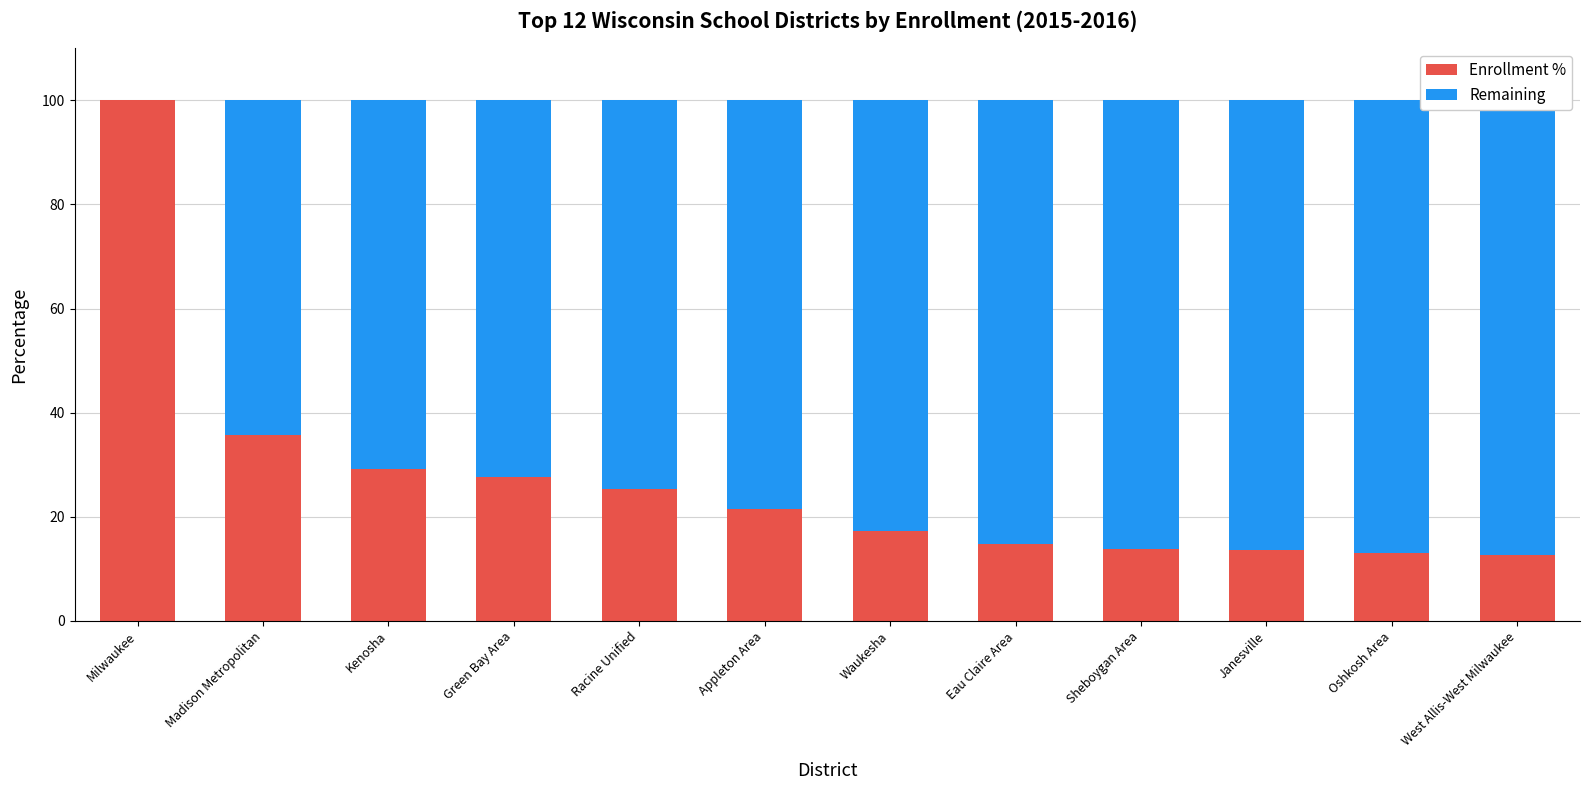

At how many categories does at least one series exceed 61?

12